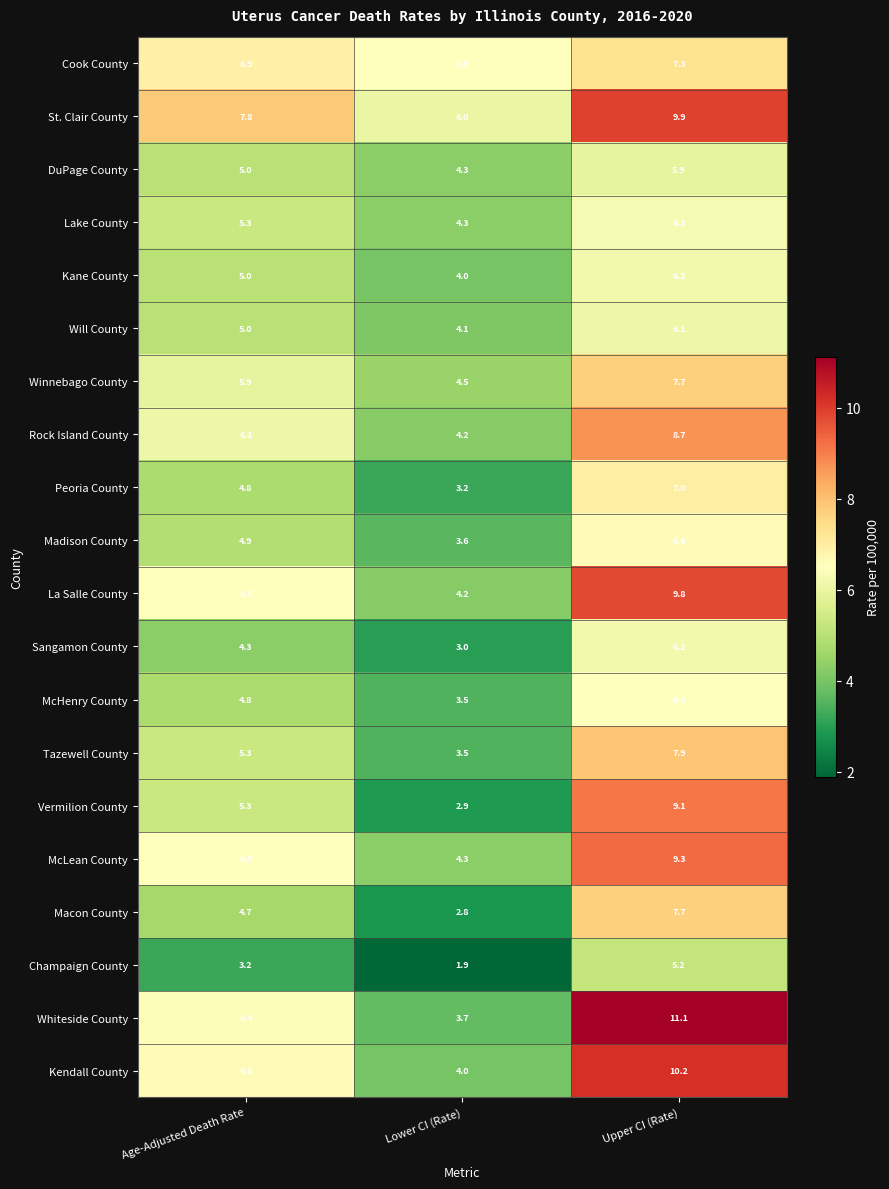

The value of Kane County at Upper CI (Rate) is 6.2. True or false?

True